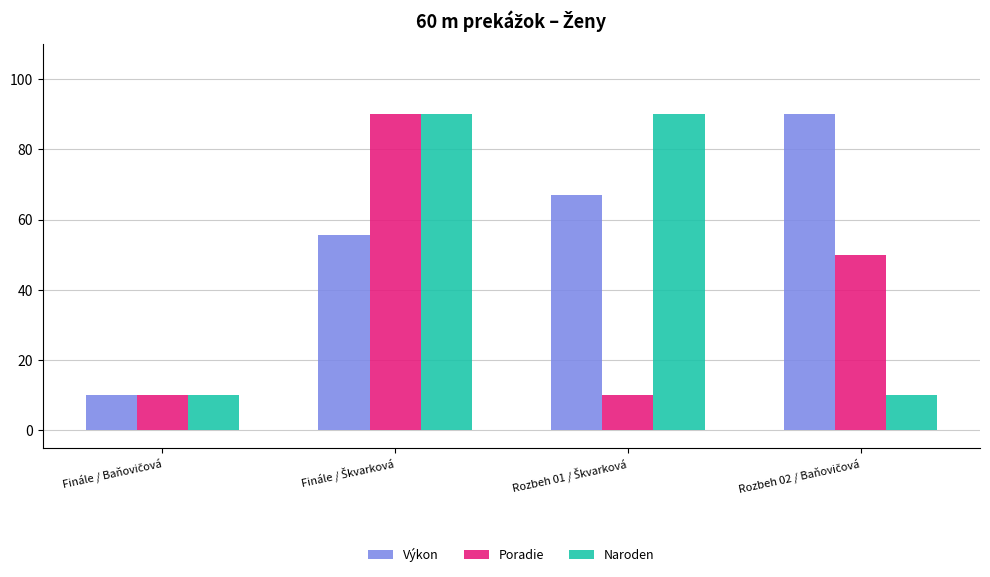

Reading left to right, what are all the values shown in this chart?

Výkon: 10.0	55.7	67.1	90.0
Poradie: 10.0	90.0	10.0	50.0
Naroden: 10.0	90.0	90.0	10.0